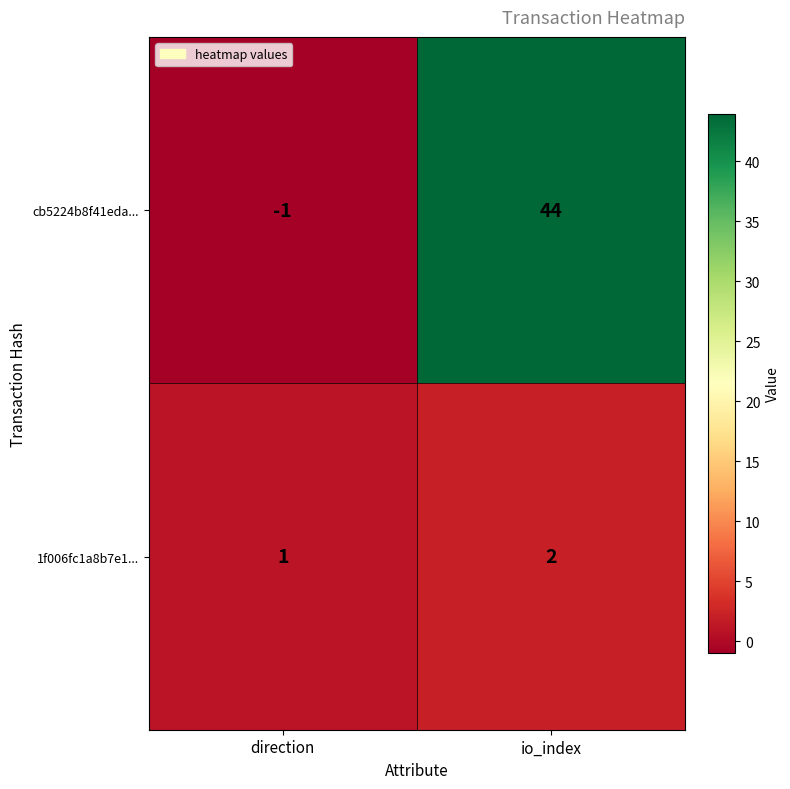

What is the spread (max minus min) of values at io_index?

42